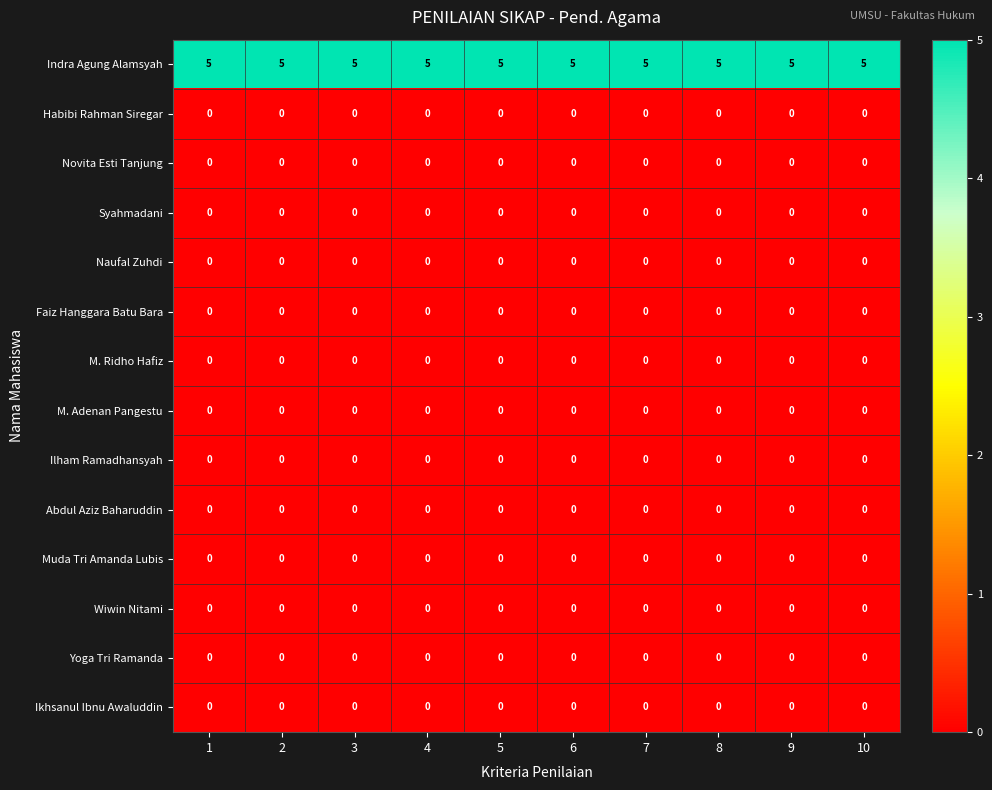

The Abdul Aziz Baharuddin series shows 0 at 10. True or false?

True